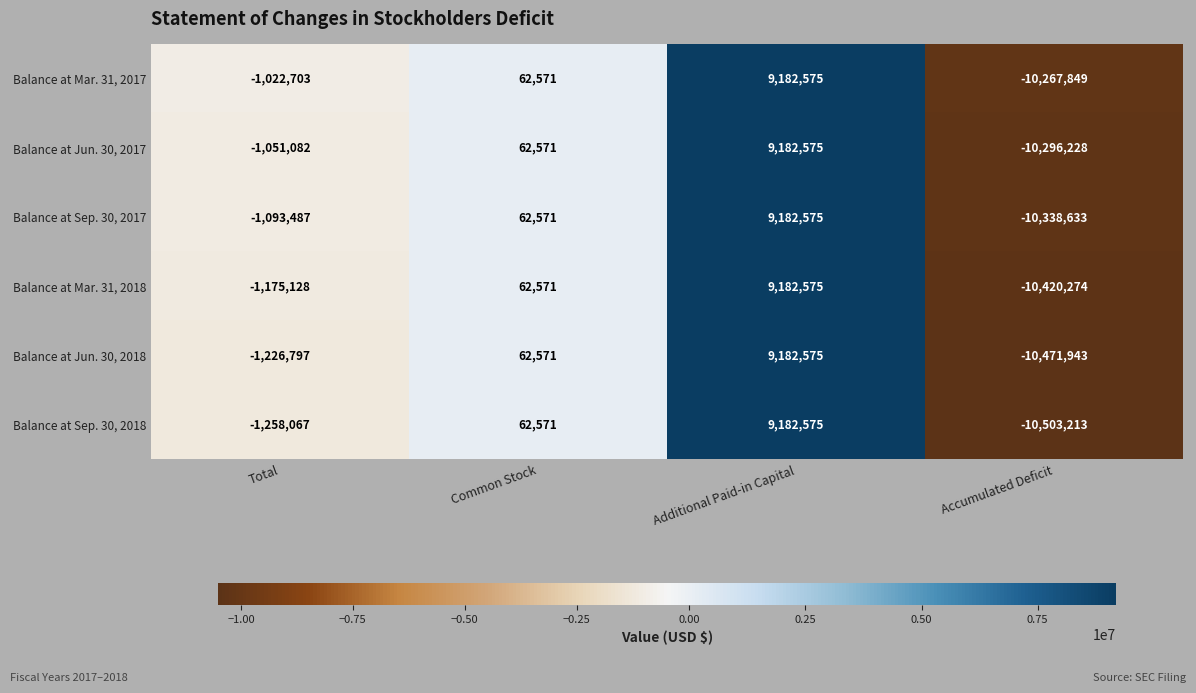

Reading left to right, list all the values displayed in this chart.

Balance at Mar. 31, 2017: -1022703	62571	9182575	-10267849
Balance at Jun. 30, 2017: -1051082	62571	9182575	-10296228
Balance at Sep. 30, 2017: -1093487	62571	9182575	-10338633
Balance at Mar. 31, 2018: -1175128	62571	9182575	-10420274
Balance at Jun. 30, 2018: -1226797	62571	9182575	-10471943
Balance at Sep. 30, 2018: -1258067	62571	9182575	-10503213